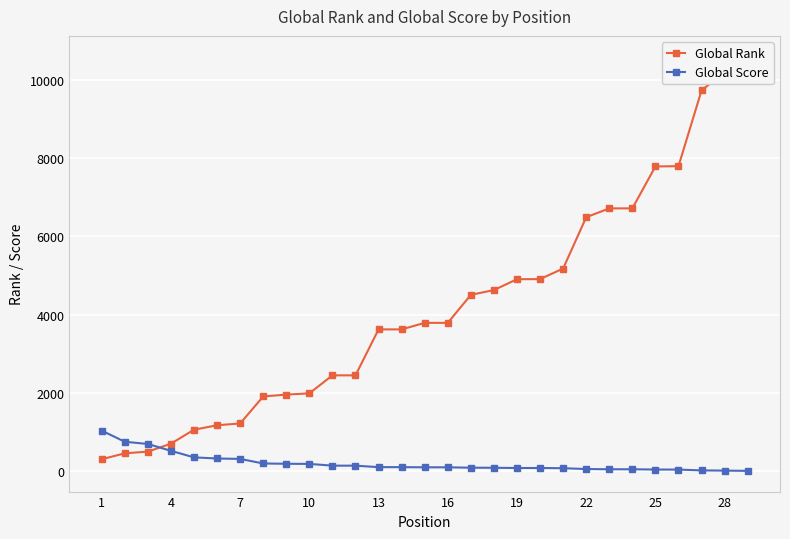

How many intersections are there between Global Rank and Global Score?

1